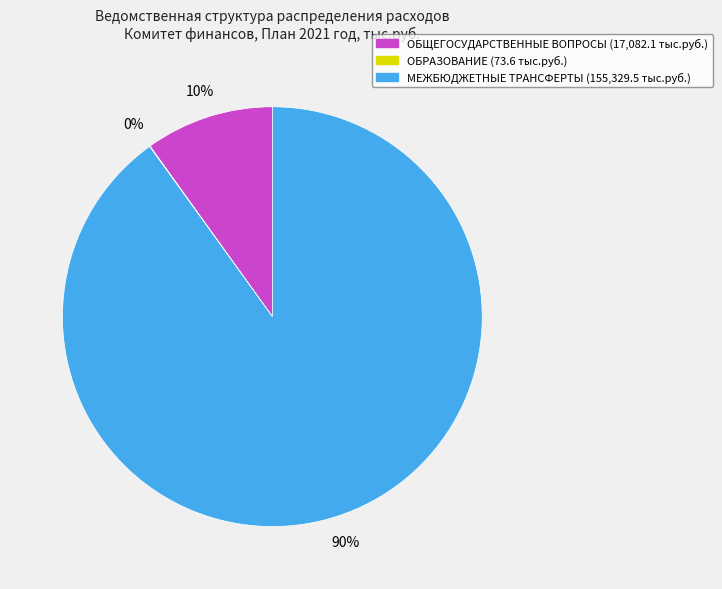

Which slice represents more than half of the pie?

МЕЖБЮДЖЕТНЫЕ ТРАНСФЕРТЫ